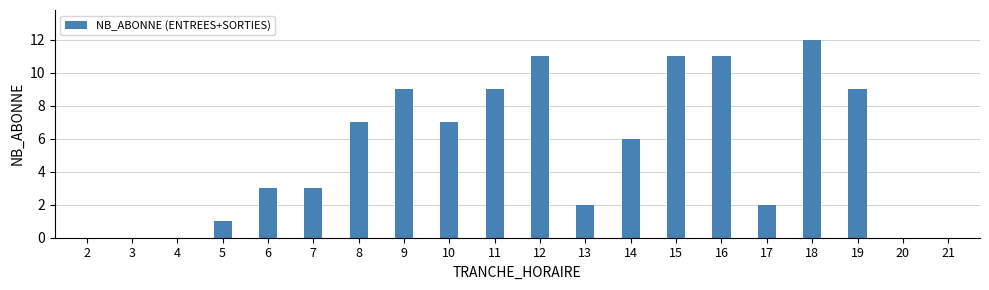

What is the sum of the values at 18 and 14?

18